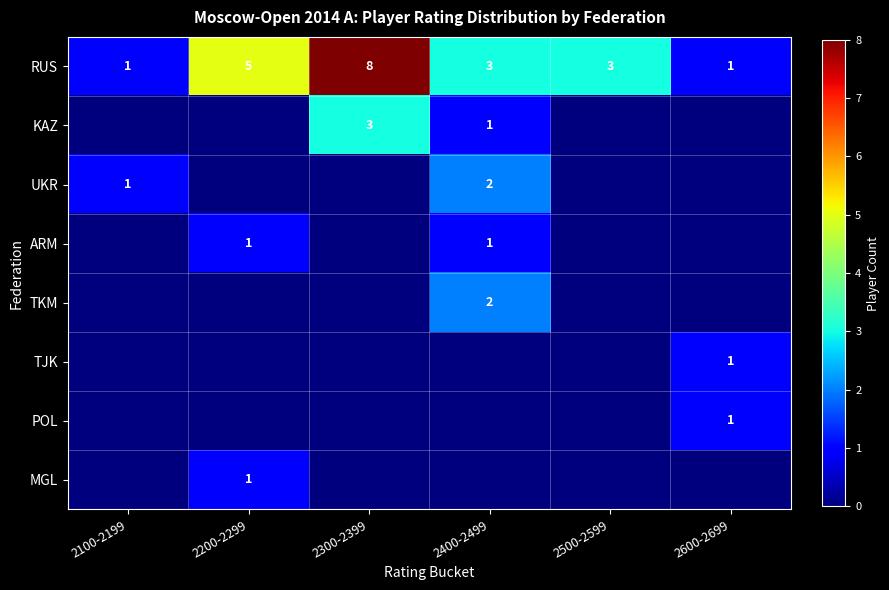

What is the approximate value of RUS at 2400-2499?

3